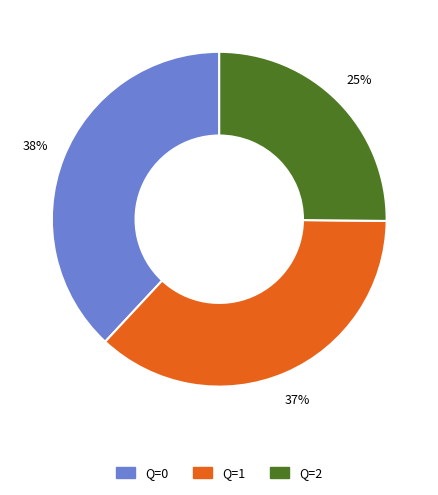

To the nearest percent, what is the difference between the largest and smallest slice percentages?

13%